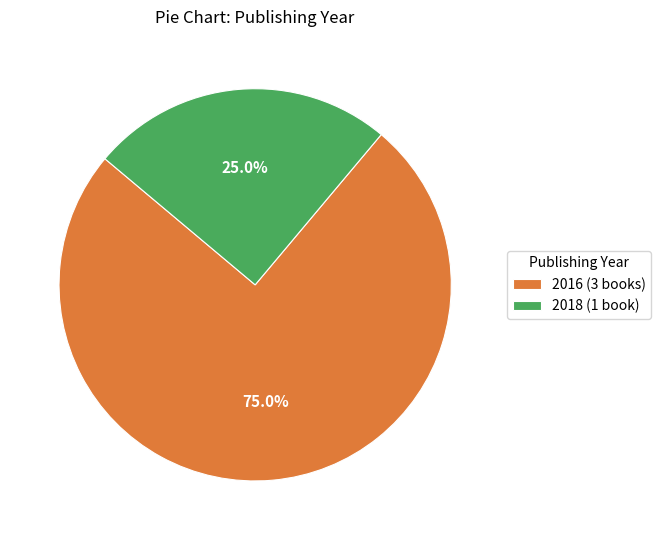

Count the number of slices in the pie.

2